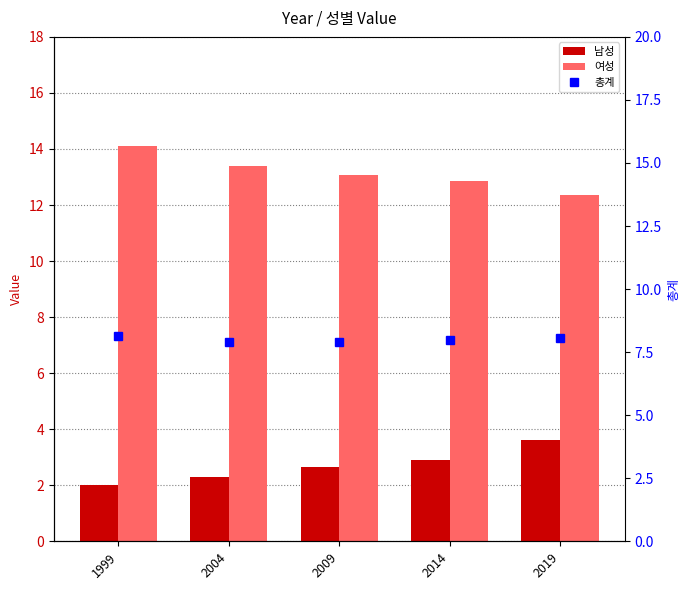

The 여성 series shows 12.8 at 2014. True or false?

True